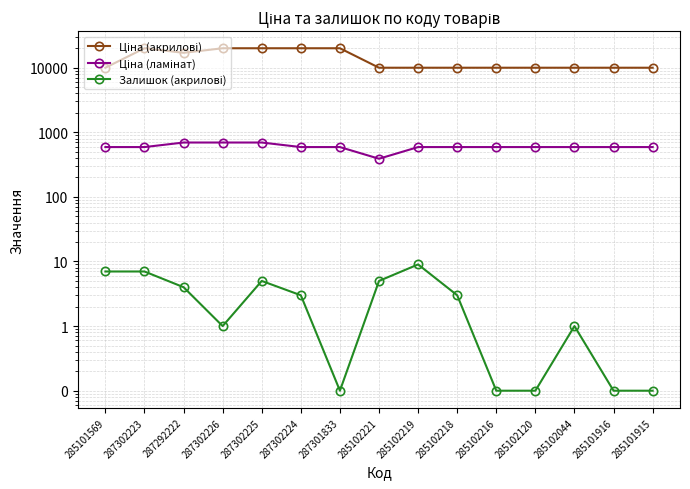

How many interior local valleys does the Залишок (акрилові) series have?

2